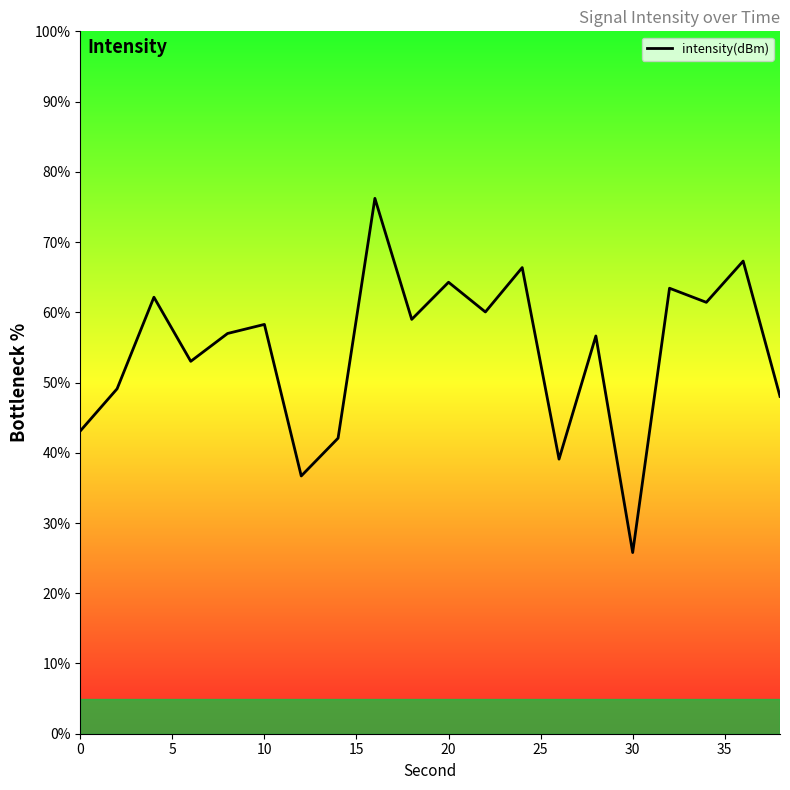

What is the greatest value displayed?

76.2